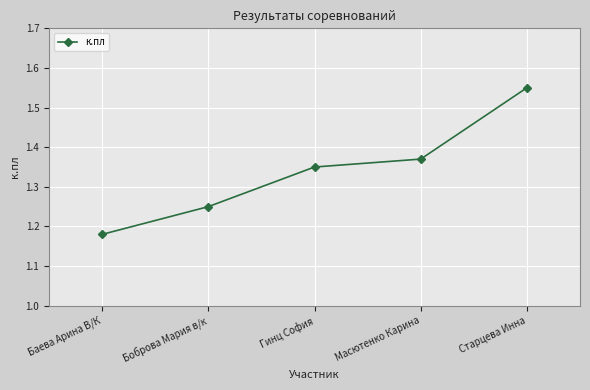

What is the sum of the values at Гинц София and Баева Арина В/К?

2.5